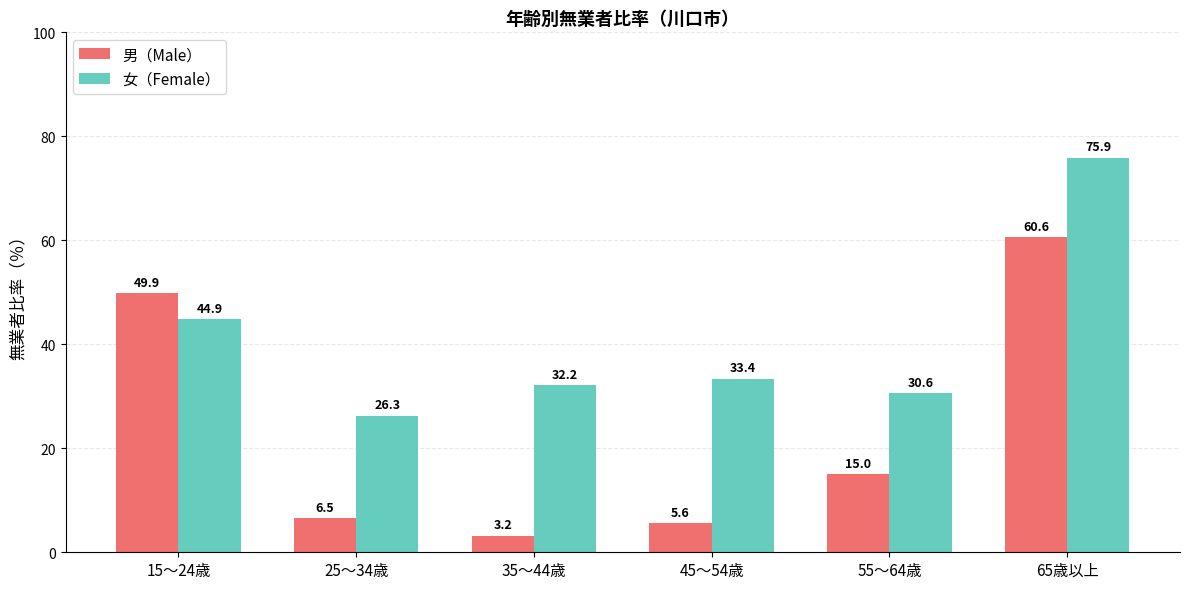

How many groups of bars are there?

6